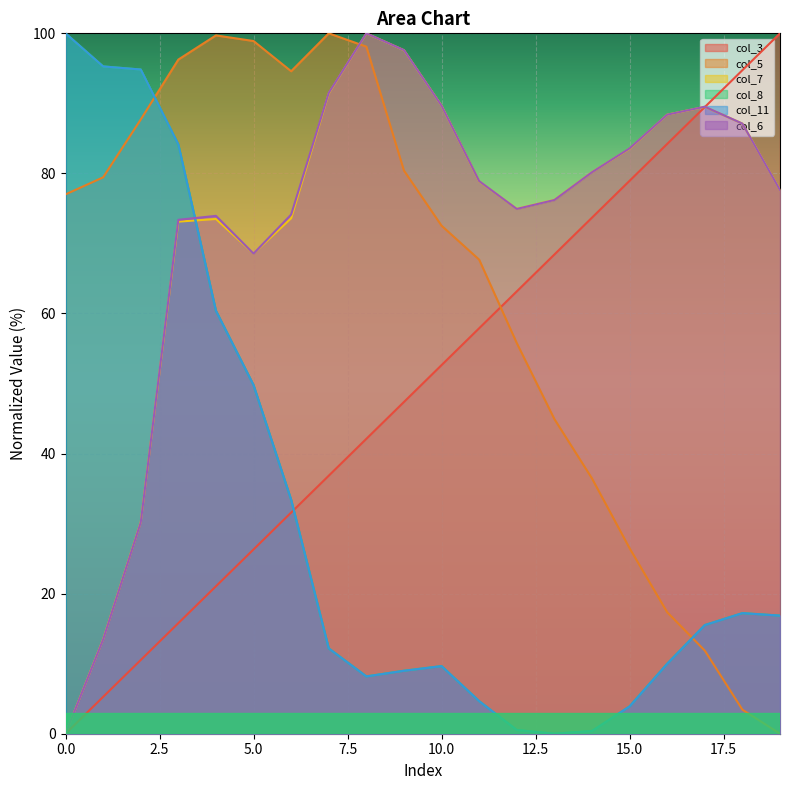

How many distinct data groups are displayed?

6